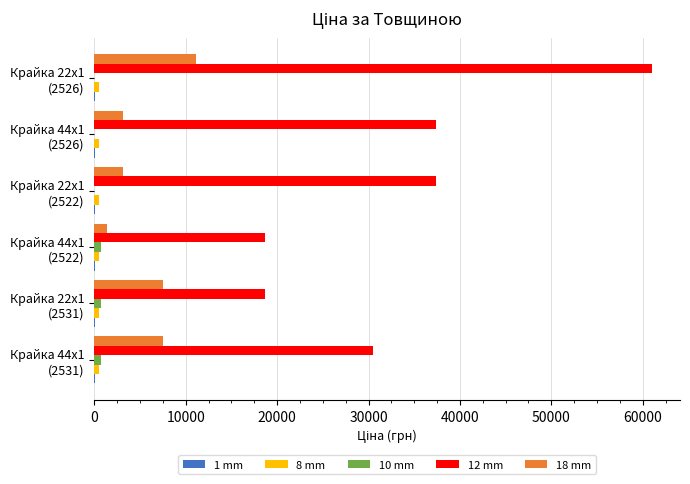

Which series has the largest total across all categories?

12 mm